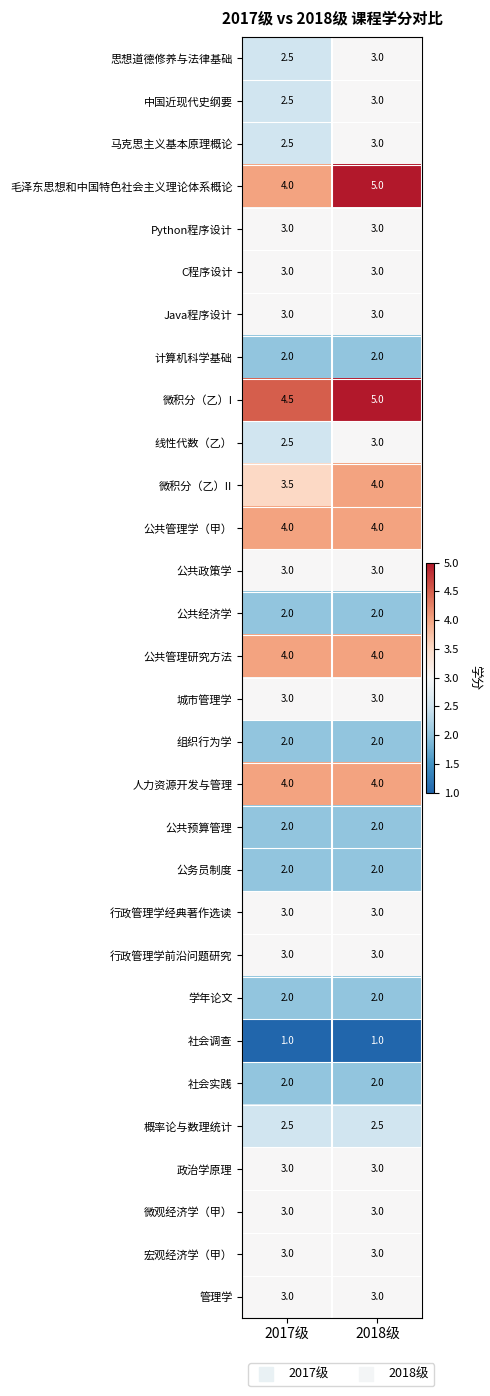

What is the total value across all series at 2018级?

88.5